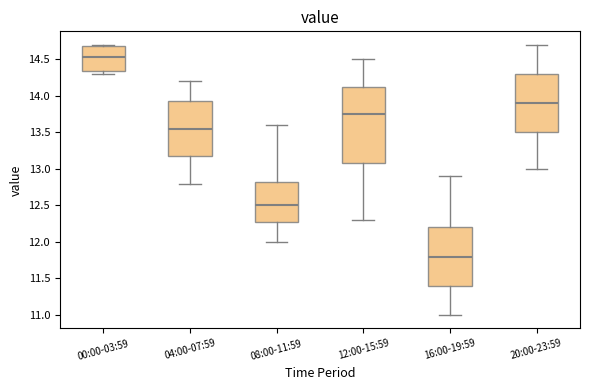

Where is the upper edge of the box for 08:00-11:59 on the y-axis? The values are not printed on the chart, so give them approximately, as read against the axis.

12.85